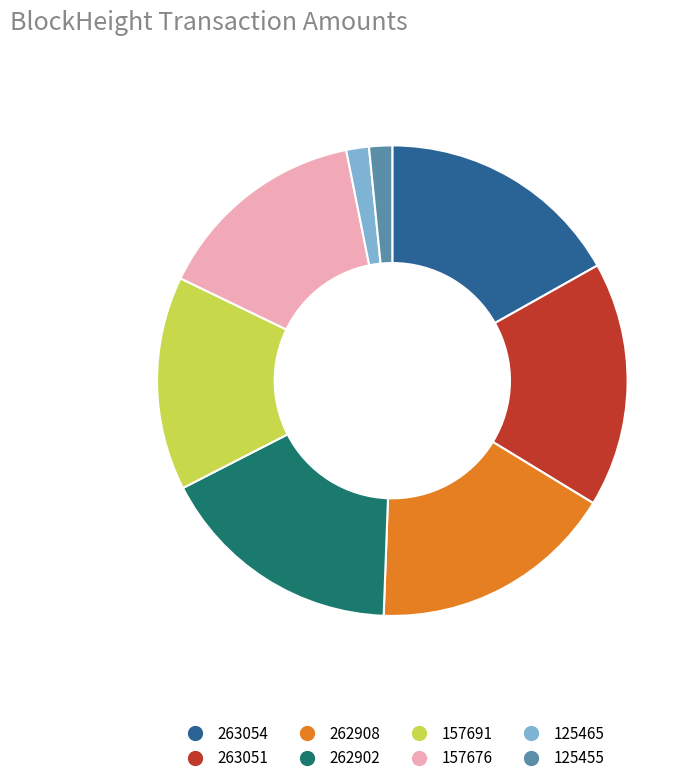

Does 125465 represent more than half of the total?

No